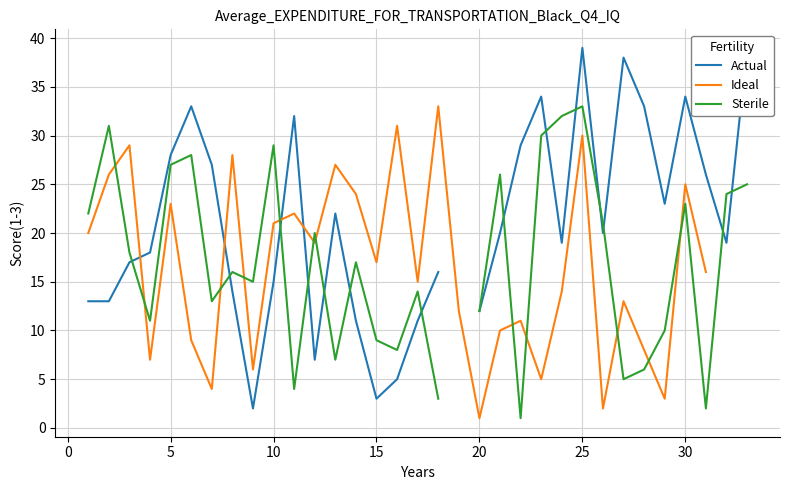

At how many categories does at least one series exceed 20?

26